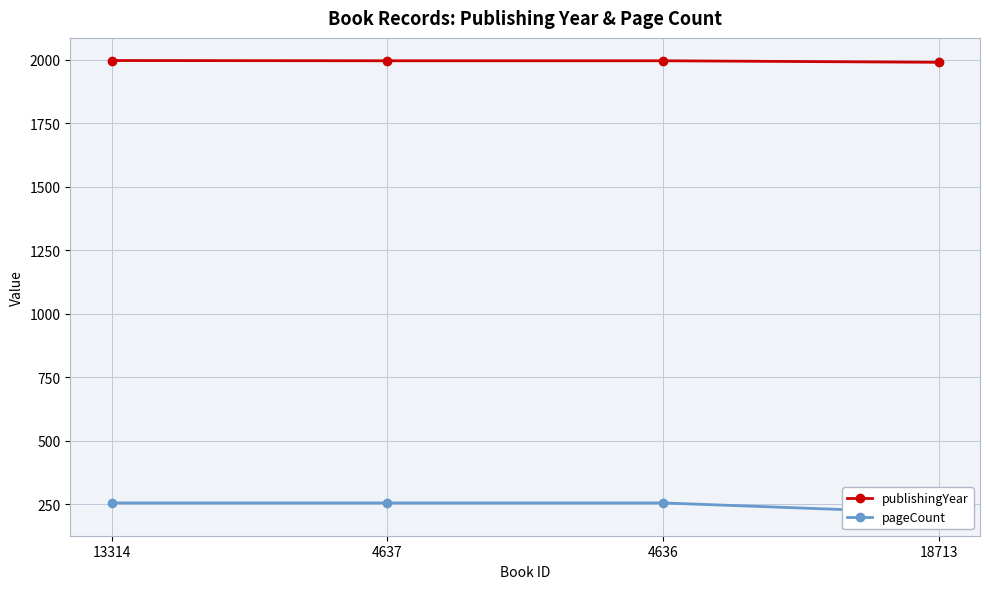

What is the lowest value of the publishingYear series?

1989